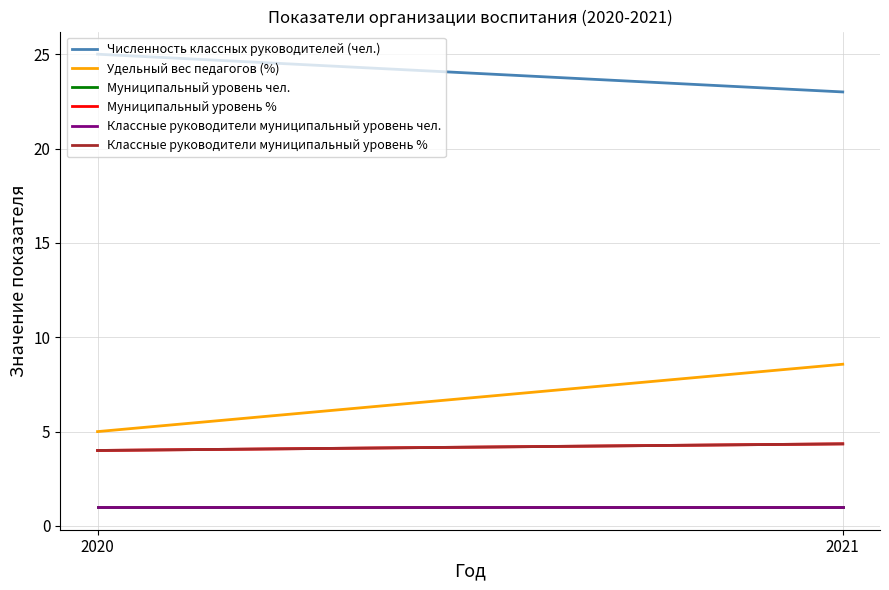

How many lines are shown in the chart?

6